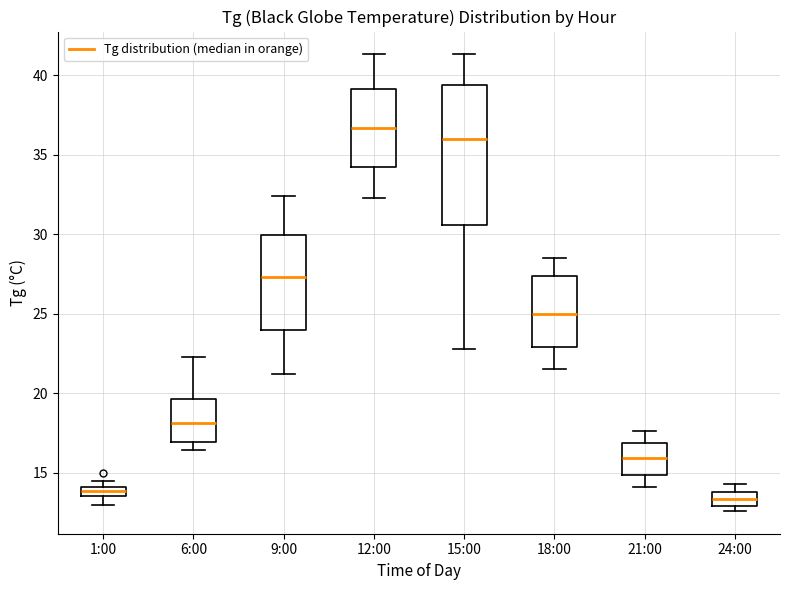

Which box's median line is the lowest?

24:00